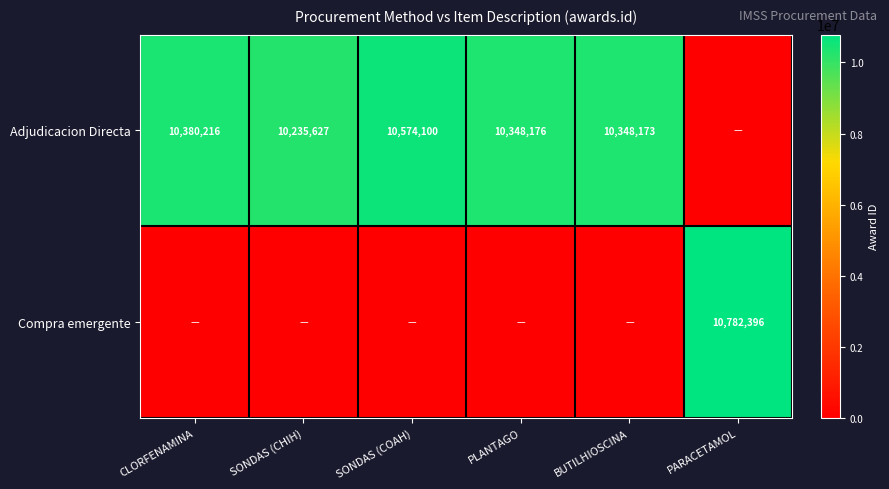

Is it true that Adjudicacion Directa equals 10380216 at CLORFENAMINA?

True